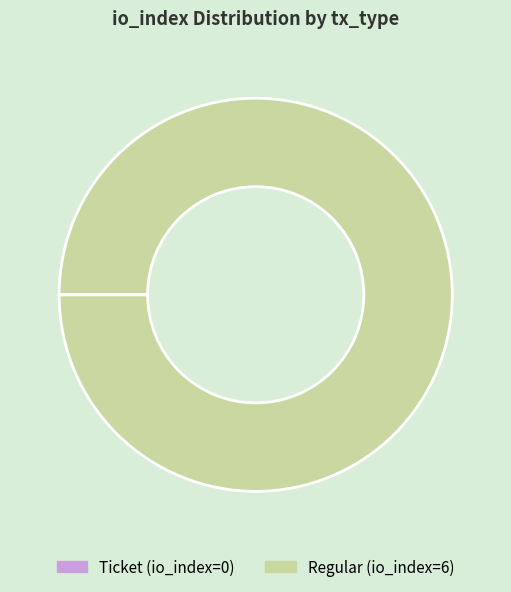

Is there any slice that represents more than half of the pie?

Yes